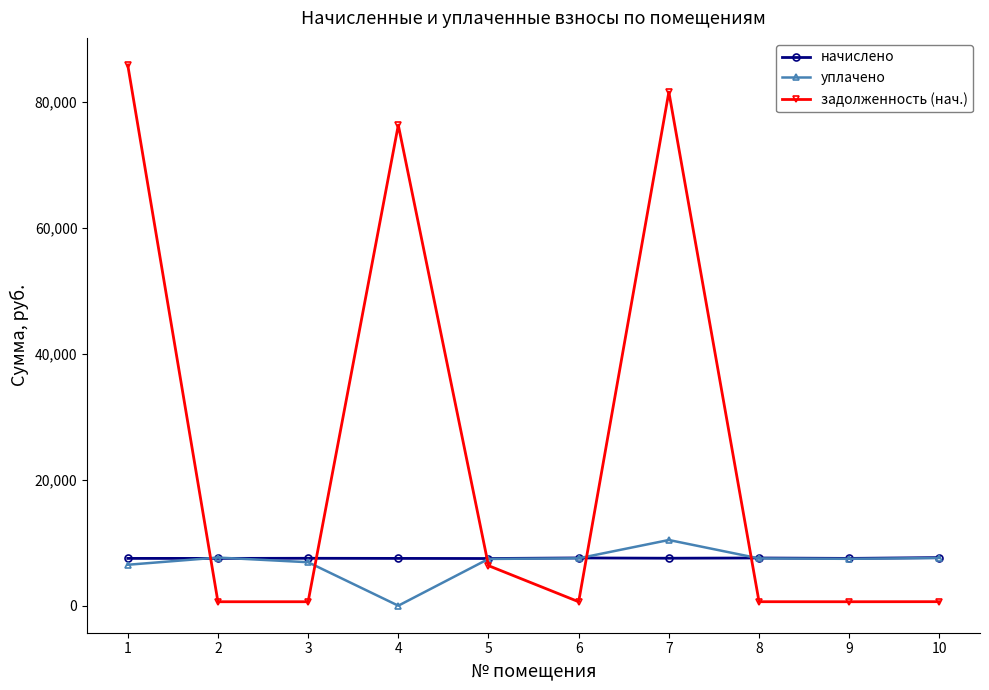

True or false: уплачено has more than 1 points higher than both neighbors.

True